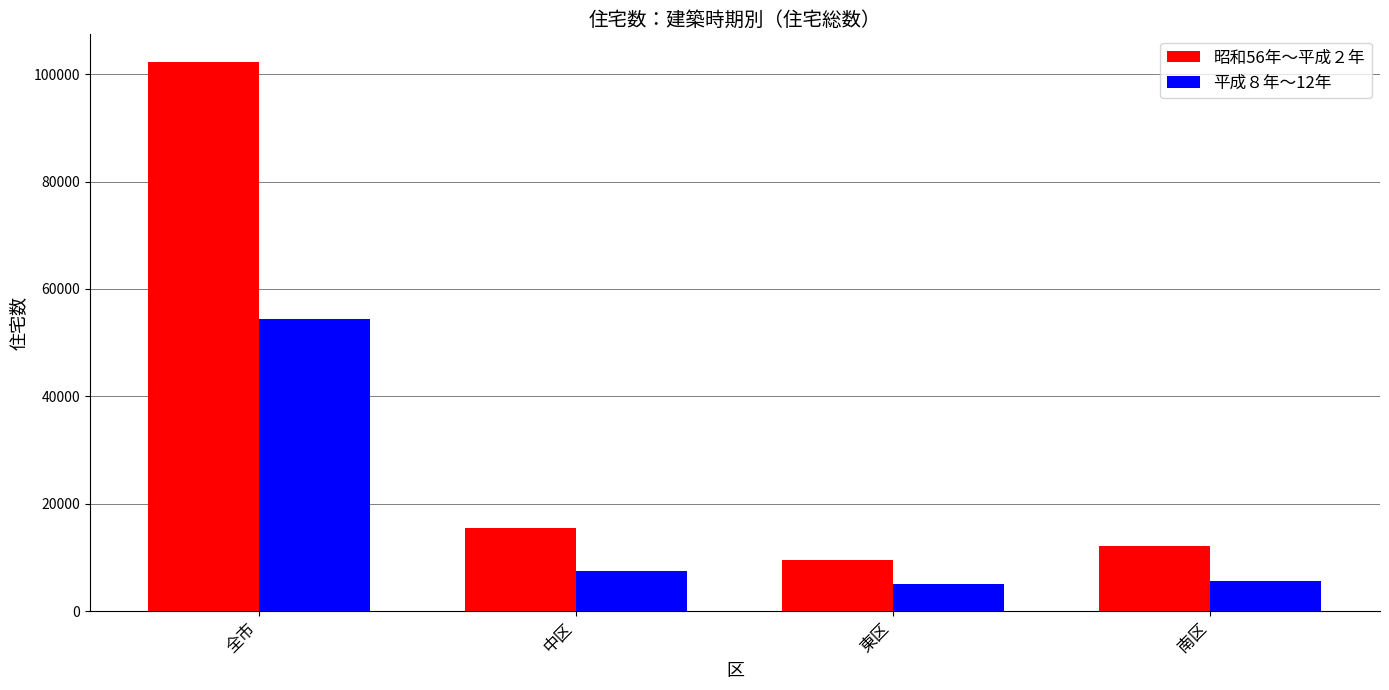

What is the difference between the maximum and minimum values in the 昭和56年～平成２年 series?

92710